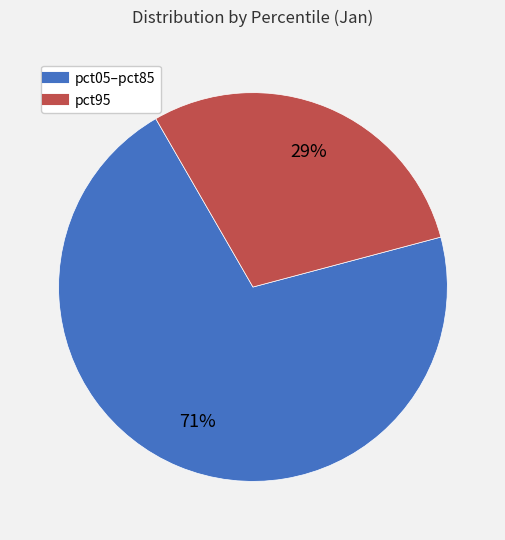

How many segments does this pie chart have?

2